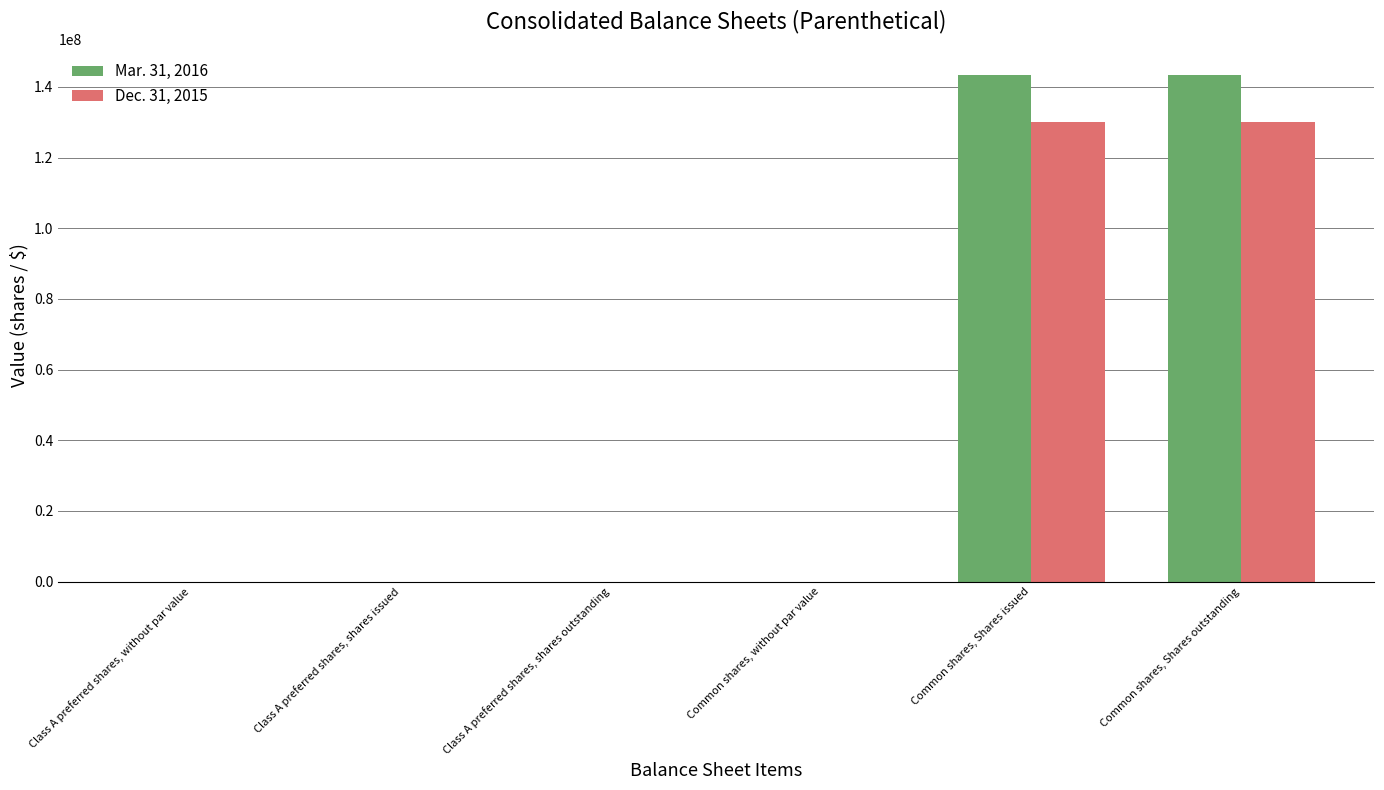

How many values in the Dec. 31, 2015 series exceed 0?

2